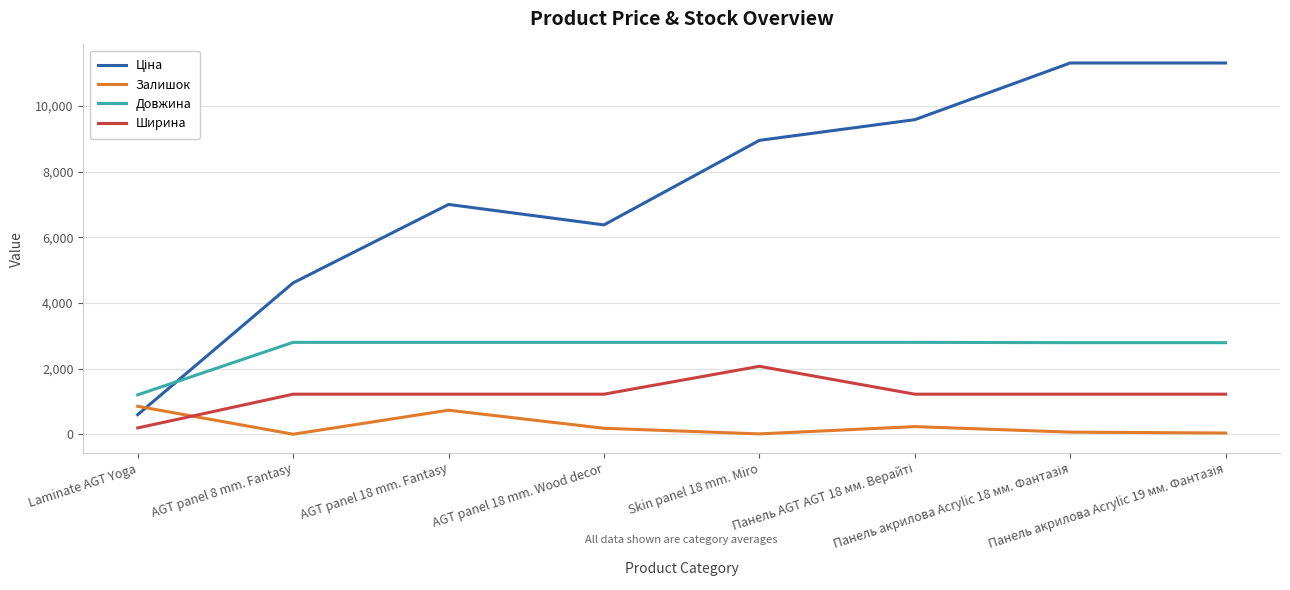

How many intersections are there between Залишок and Ширина?

1